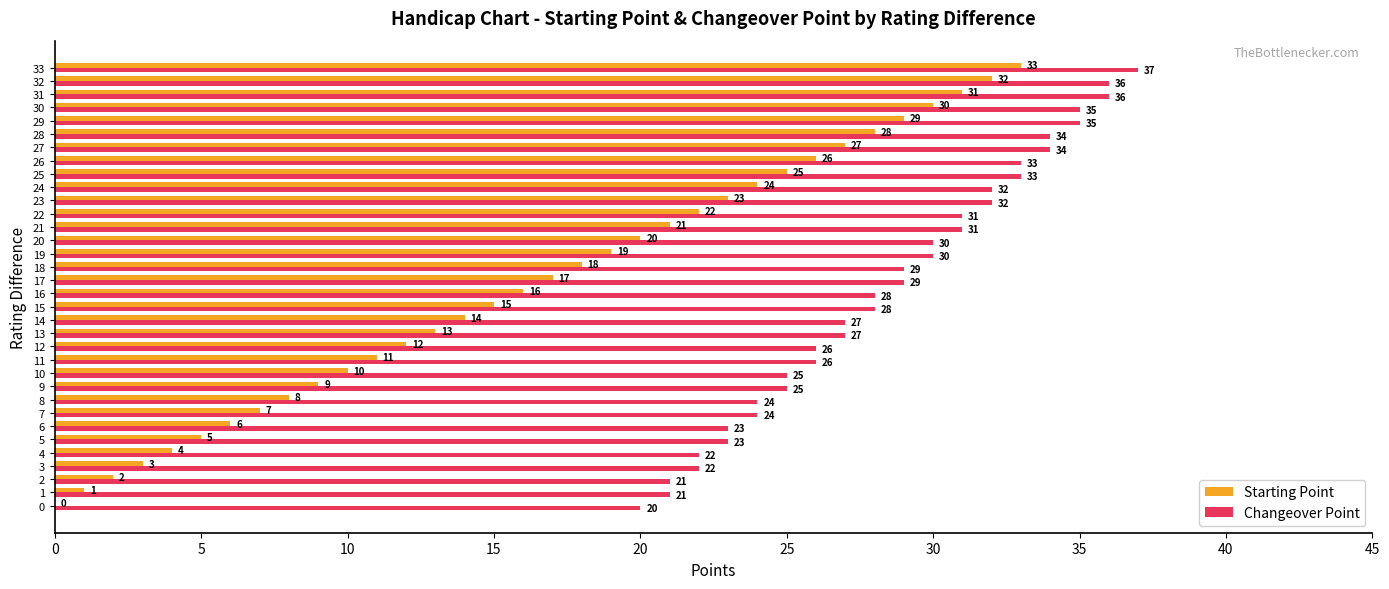

Which series changed the most between 7 and 8?

Starting Point